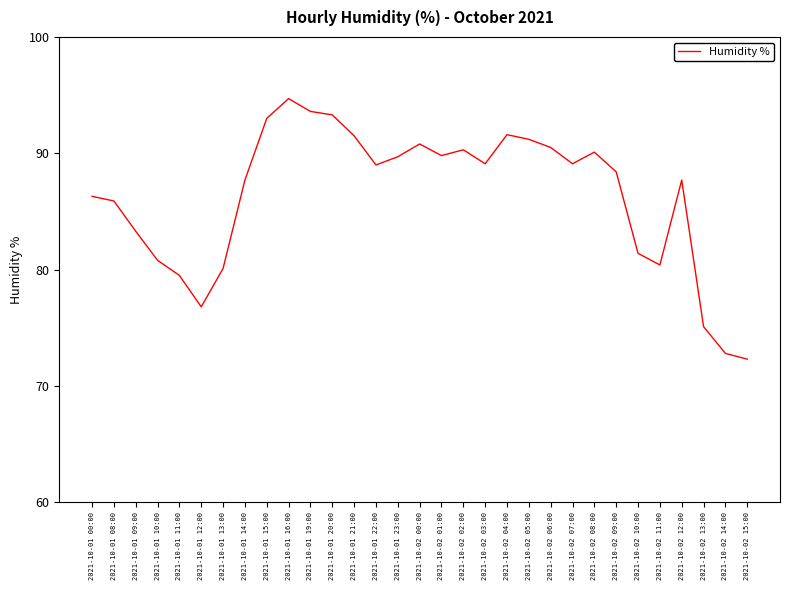

What position from the left is 2021-10-02 01:00?

17